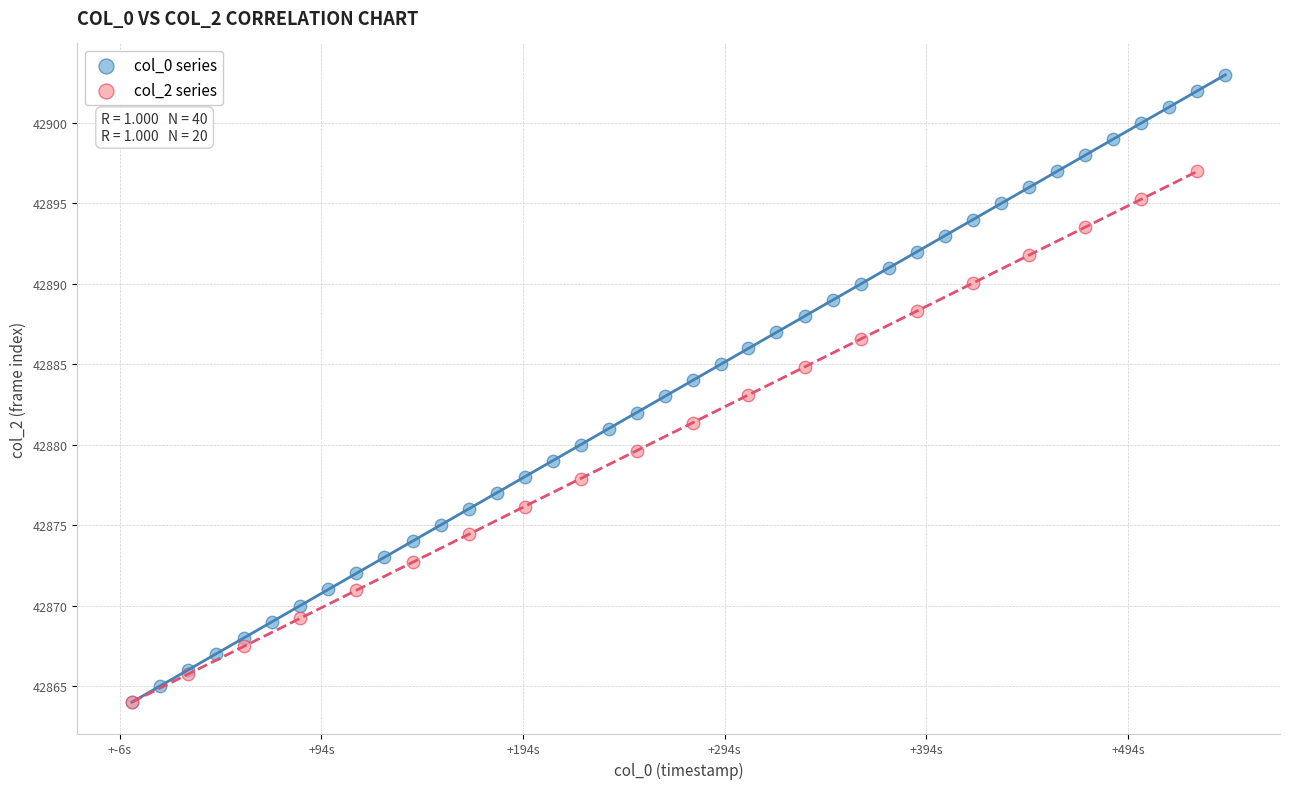

Which series reaches the maximum Y coordinate?

col_0 series